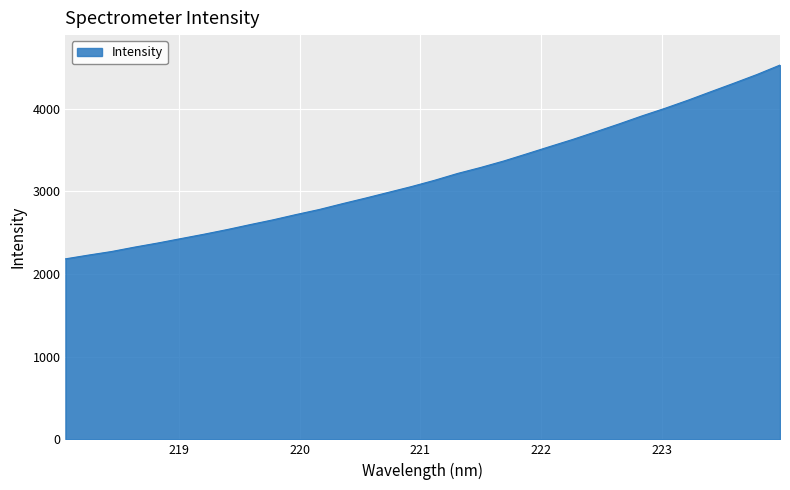

What is the greatest value displayed?

4526.8